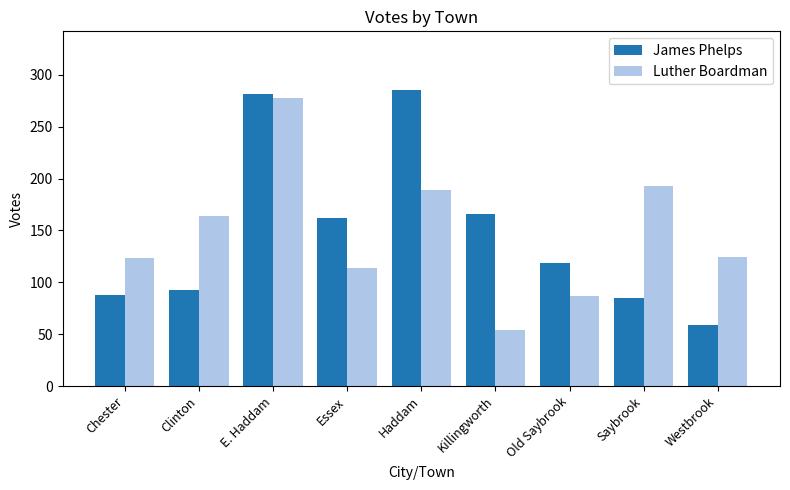

At which category does the chart reach its peak across all series?

Haddam